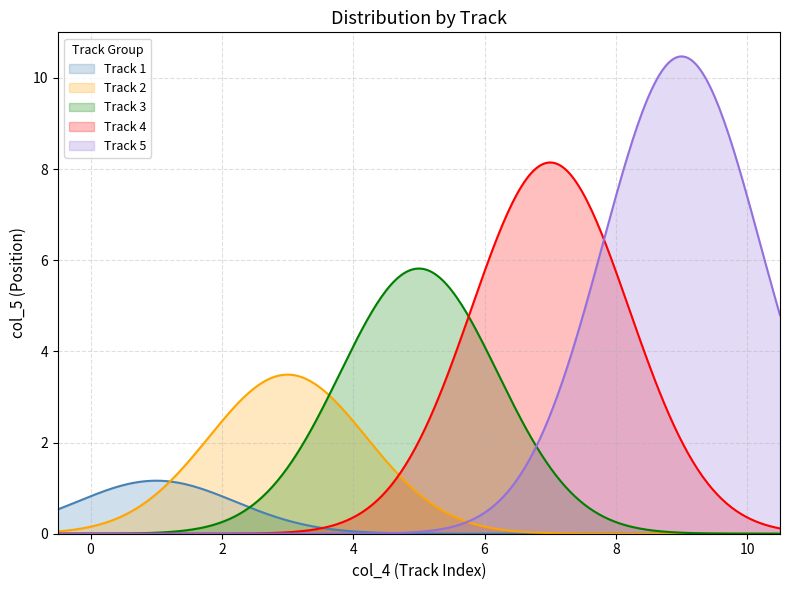

Does the chart display data point markers on the line(s)?

No